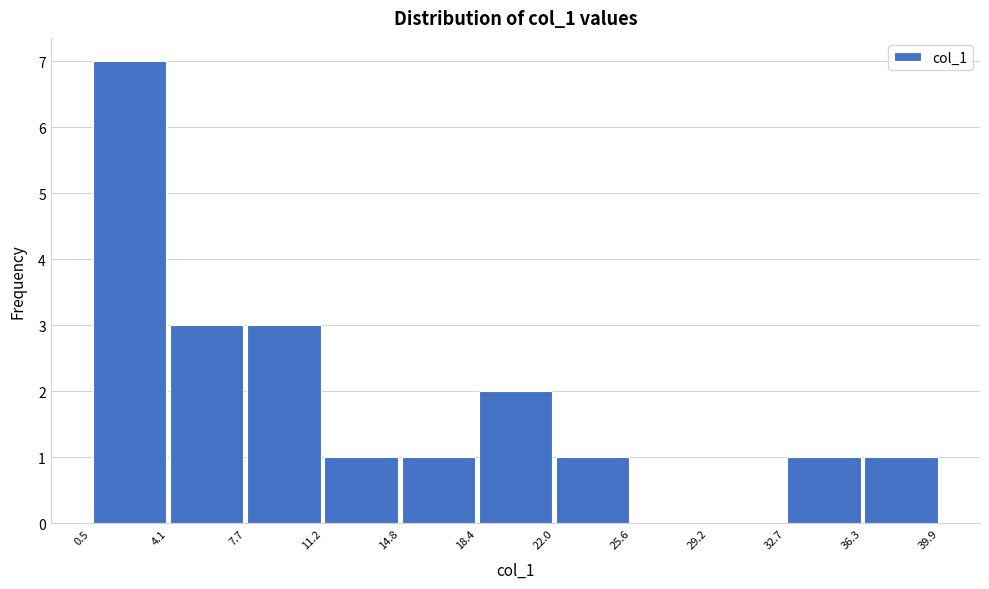

Reading left to right, transcribe this chart: for each bar, give the range it covers on the x-axis and its height. The values are not printed on the chart, so give them approximately, as read against the axis.

0.5 to 4.1: 7
4.1 to 7.7: 3
7.7 to 11.2: 3
11.2 to 14.8: 1
14.8 to 18.4: 1
18.4 to 22.0: 2
22.0 to 25.6: 1
25.6 to 29.2: 0
29.2 to 32.7: 0
32.7 to 36.3: 1
36.3 to 39.9: 1